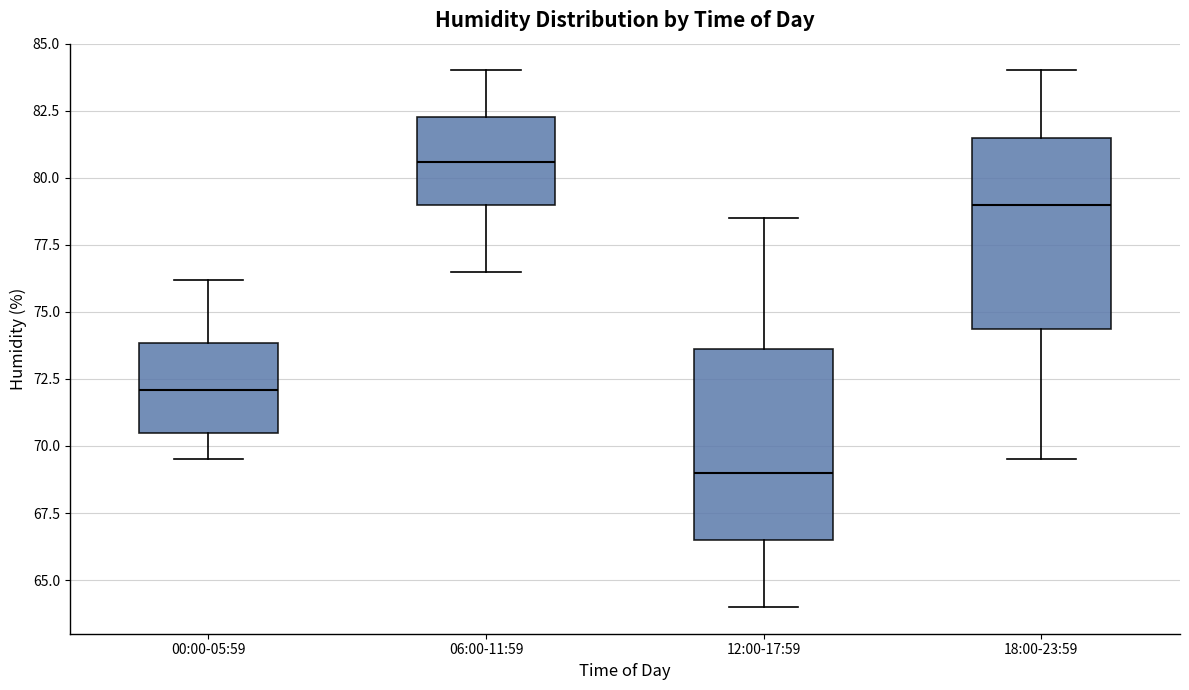

Reading left to right, transcribe this box plot: for each box, give where its median line is, the range the box spans, and where its two whiskers end, as read against the y-axis. The values are not printed on the chart, so give them approximately, as read against the axis.

00:00-05:59: median 72.0, box 70.5 to 74.0, whiskers 69.5 to 76.0
06:00-11:59: median 80.5, box 79.0 to 82.5, whiskers 76.5 to 84.0
12:00-17:59: median 69.0, box 66.5 to 73.5, whiskers 64.0 to 78.5
18:00-23:59: median 79.0, box 74.5 to 81.5, whiskers 69.5 to 84.0